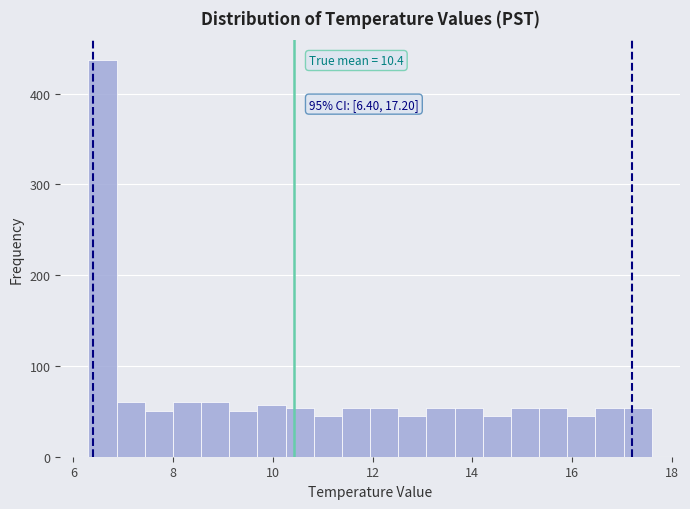

Read against the x-axis, roughly where is the centre of the tallest bar?

6.6